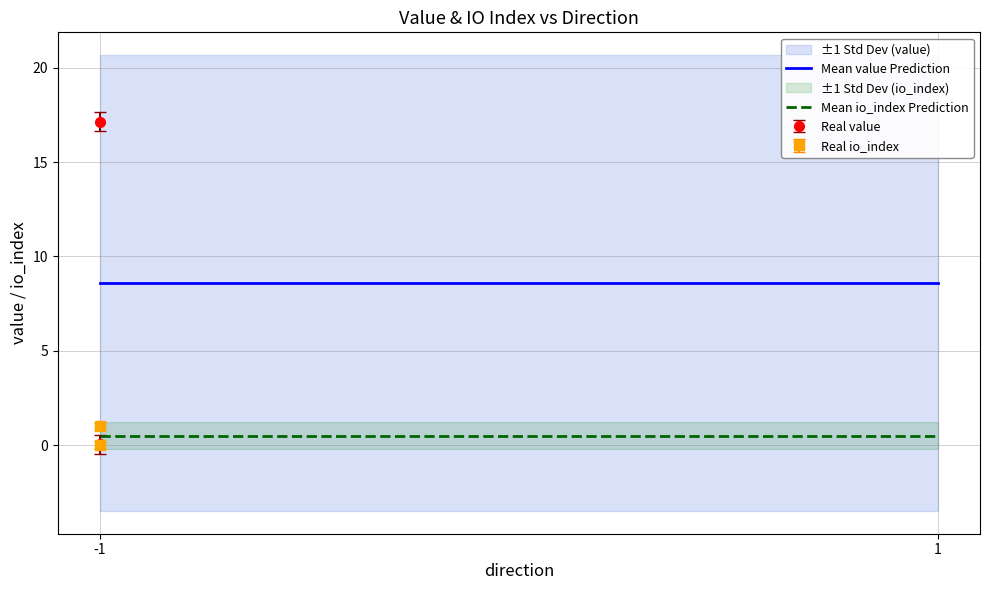

Reading left to right, list all the values displayed in this chart.

Mean value Prediction: -1=8.6	1=8.6
Mean io_index Prediction: -1=0.5	1=0.5